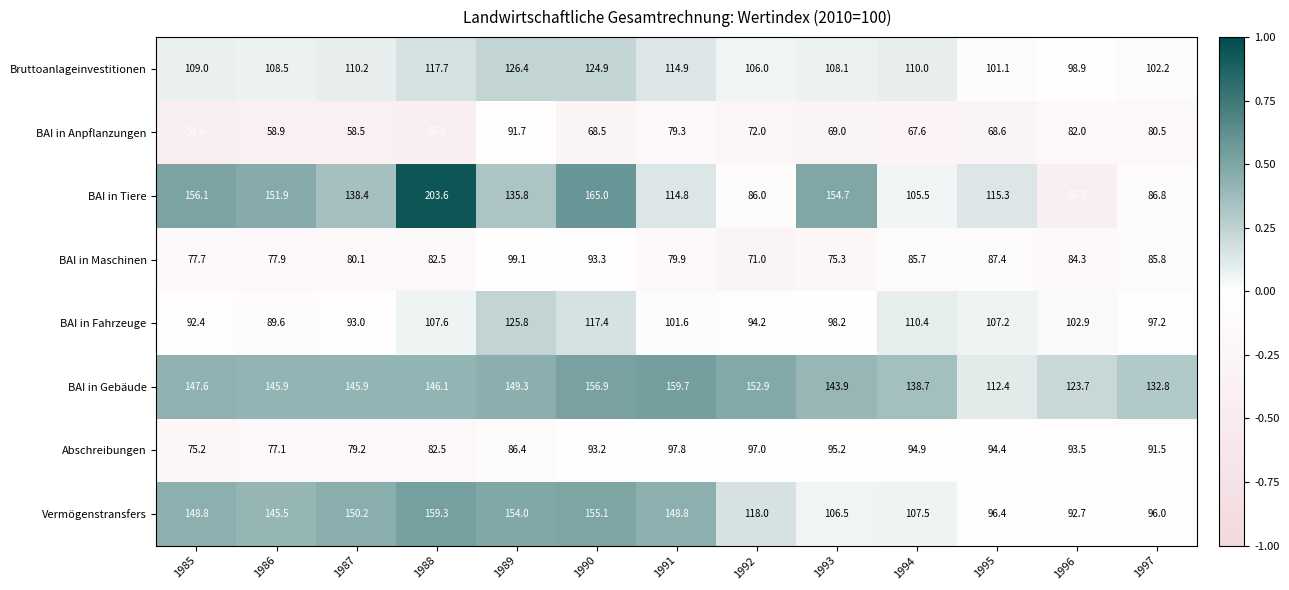

What is the average value of the BAI in Gebäude series?

142.8